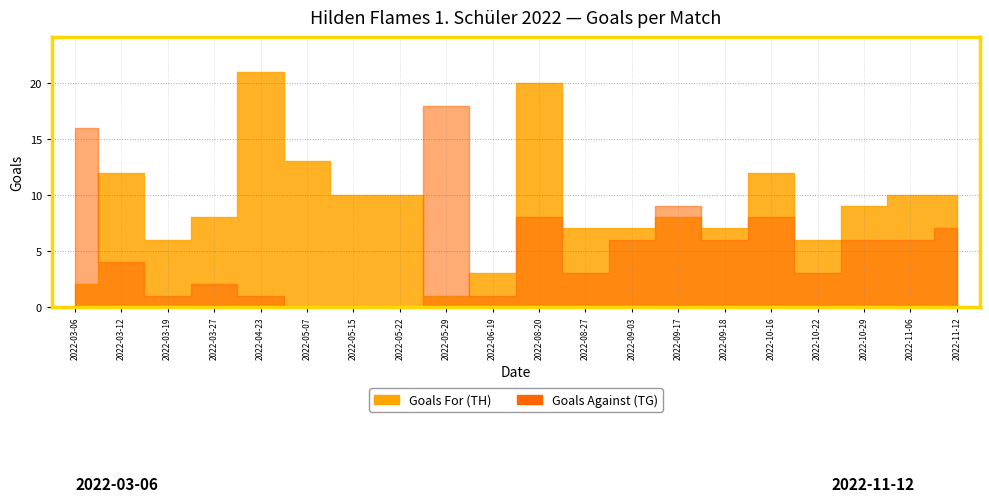

Reading left to right, list all the values displayed in this chart.

Goals For (TH): 2	12	6	8	21	13	10	10	1	3	20	7	7	8	7	12	6	9	10	10
Goals Against (TG): 16	4	1	2	1	0	0	0	18	1	8	3	6	9	6	8	3	6	6	7